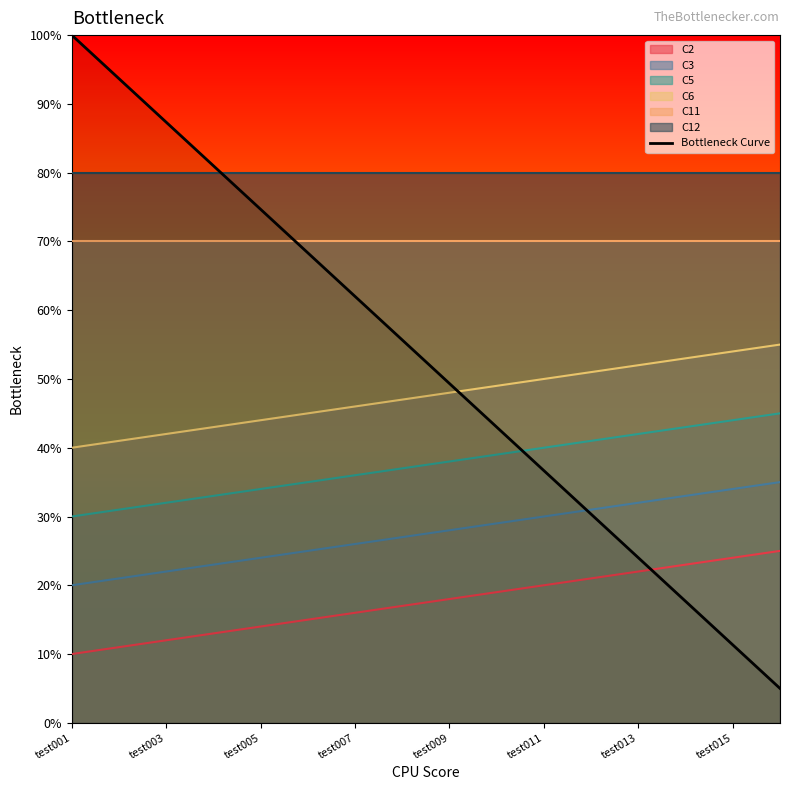

How many lines are shown in the chart?

1